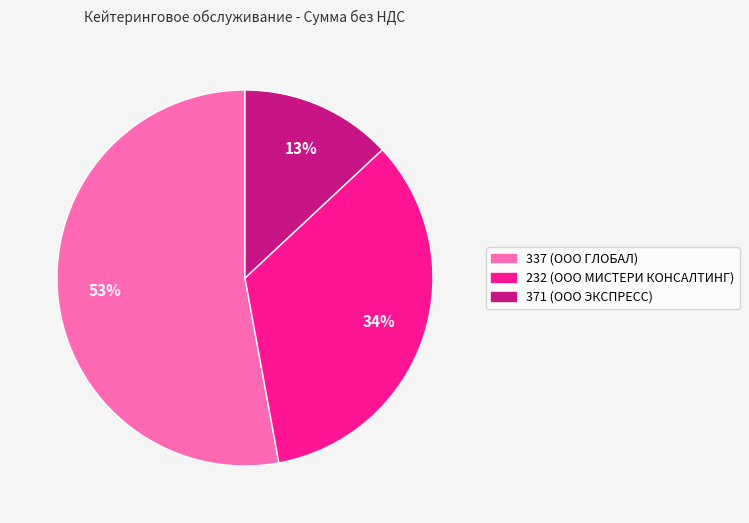

To the nearest percent, what is the average slice percentage?

33%